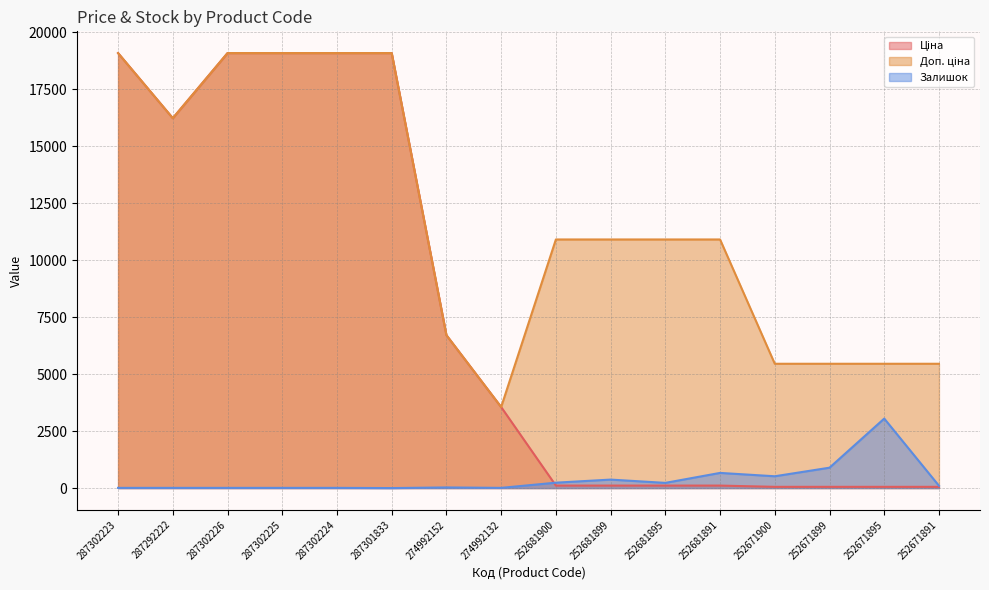

Does the chart have visible grid lines?

Yes